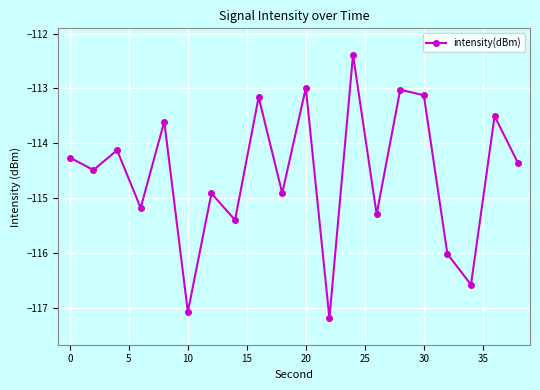

Reading right to left, what are all the values shown in this chart?

-114.4	-113.5	-116.6	-116.0	-113.1	-113.0	-115.3	-112.4	-117.2	-113.0	-114.9	-113.2	-115.4	-114.9	-117.1	-113.6	-115.2	-114.1	-114.5	-114.3